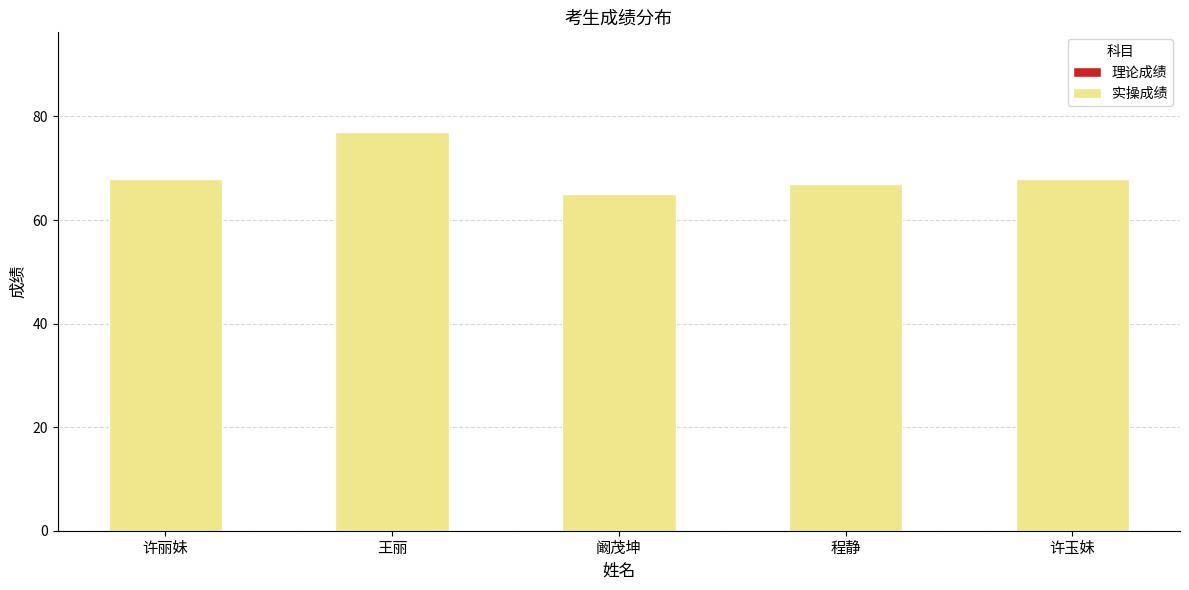

Which category has the lowest value across all series?

阚茂坤